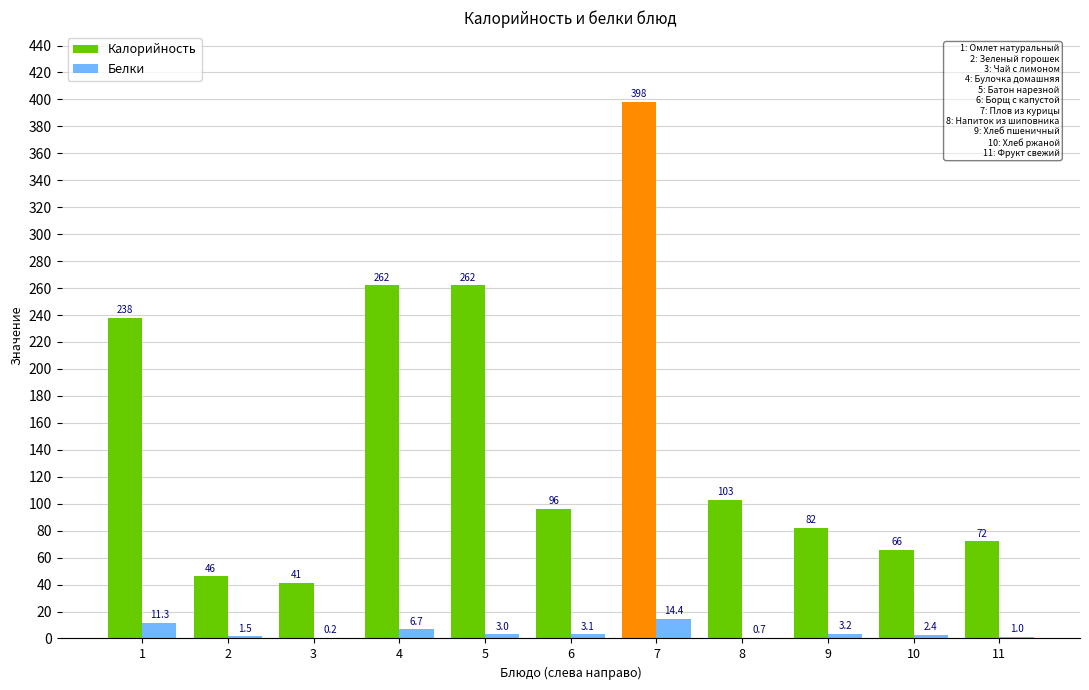

At which category is the sum across all series the highest?

7